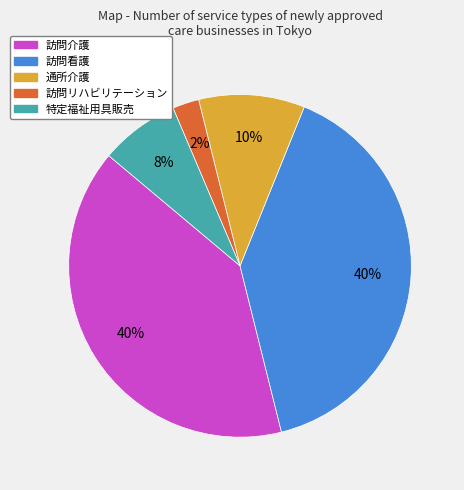

Between 訪問介護 and 訪問リハビリテーション, which is larger?

訪問介護